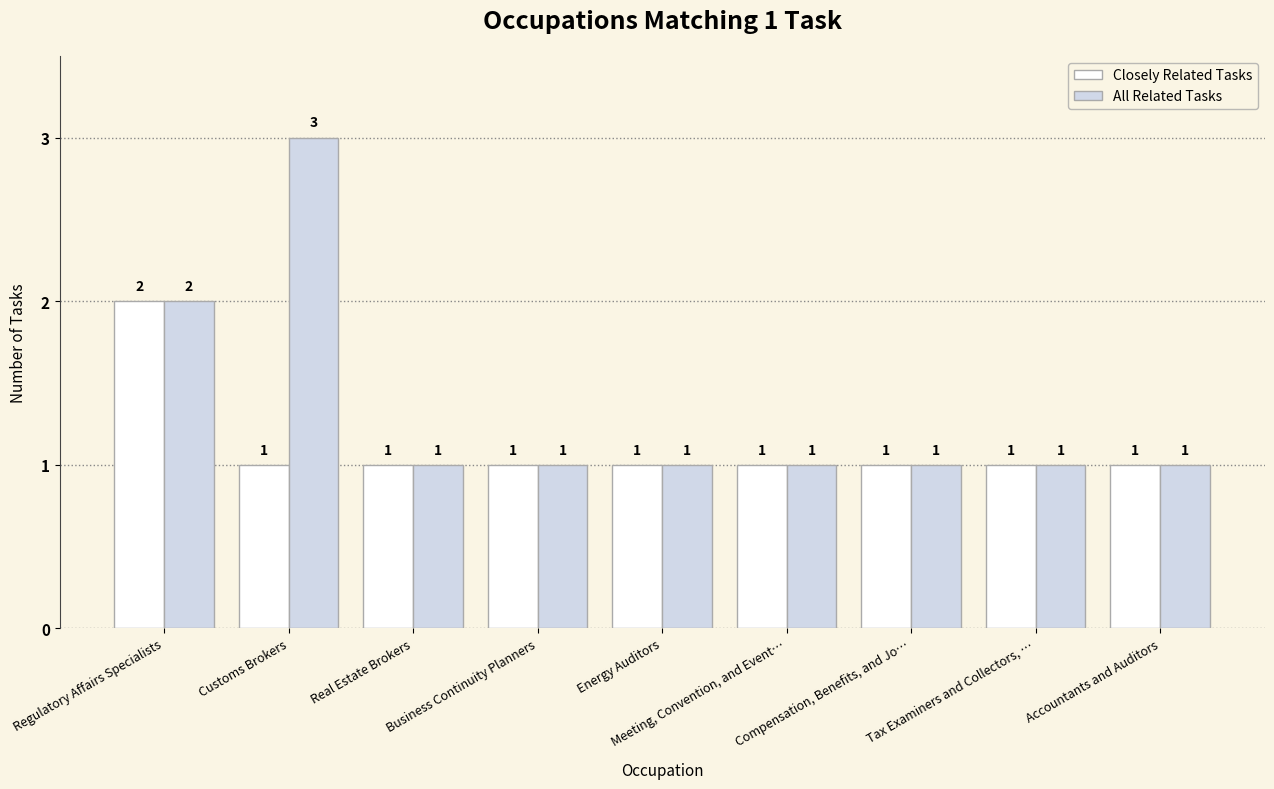

What is the total value across all series at Business Continuity Planners?

2